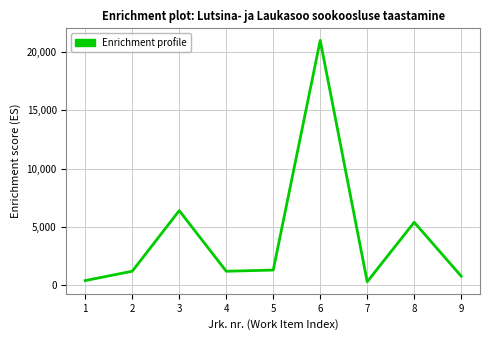

What is the greatest value displayed?

21000